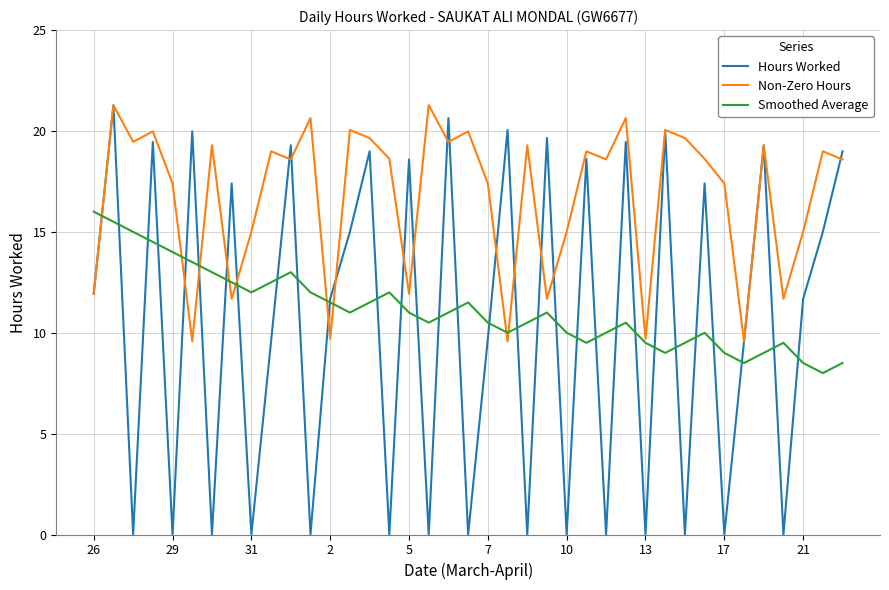

Which series has the largest range (max minus min)?

Hours Worked